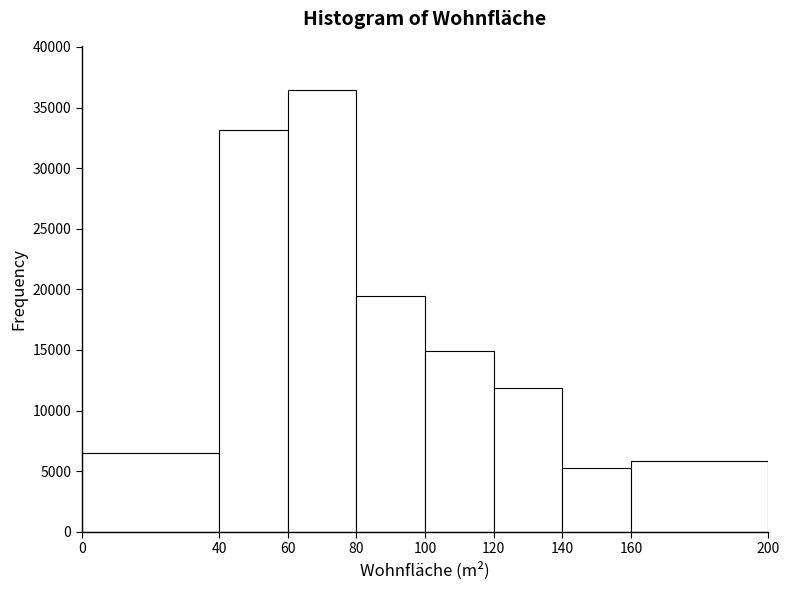

Reading left to right, transcribe this chart: for each bar, give the range it covers on the x-axis and its height. The values are not printed on the chart, so give them approximately, as read against the axis.

0 to 40: 6500
40 to 60: 33000
60 to 80: 36500
80 to 100: 19500
100 to 120: 15000
120 to 140: 12000
140 to 160: 5000
160 to 200: 6000